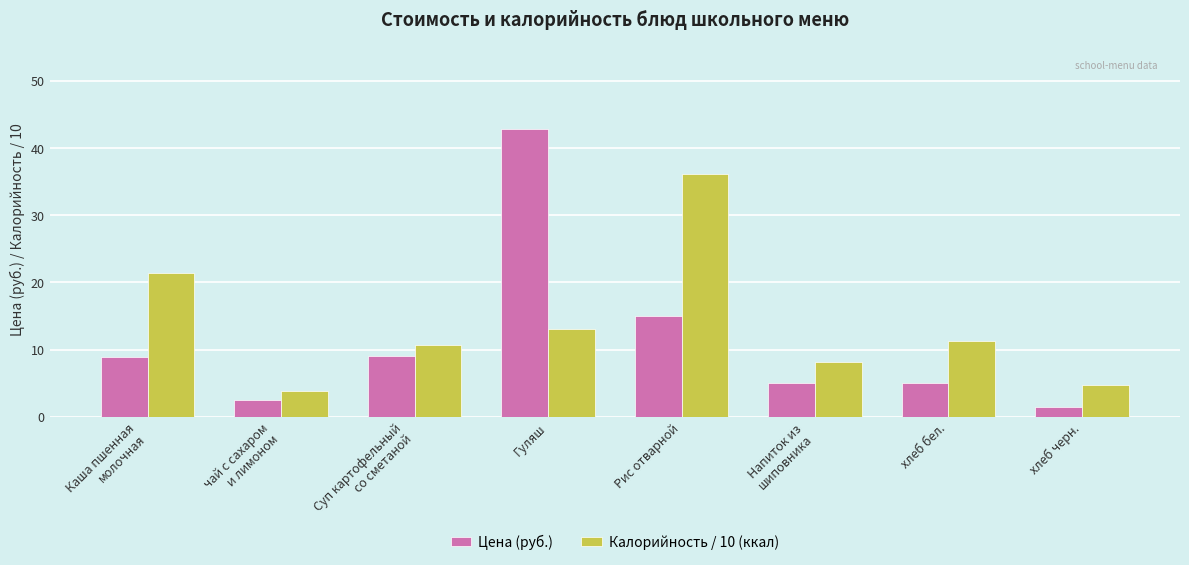

Which series has the largest total across all categories?

Калорийность / 10 (ккал)